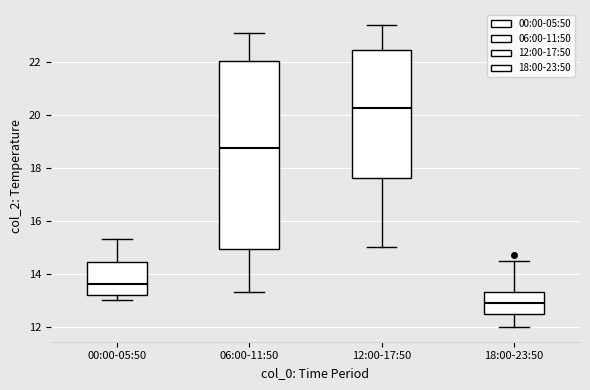

Reading left to right, read every box against the y-axis: the position of its median line, the range the box covers, and the ends of its whiskers. The values are not printed on the chart, so give them approximately, as read against the axis.

00:00-05:50: median 13.6, box 13.2 to 14.4, whiskers 13.0 to 15.4
06:00-11:50: median 18.8, box 15.0 to 22.0, whiskers 13.4 to 23.2
12:00-17:50: median 20.2, box 17.6 to 22.4, whiskers 15.0 to 23.4
18:00-23:50: median 13.0, box 12.4 to 13.4, whiskers 12.0 to 14.6